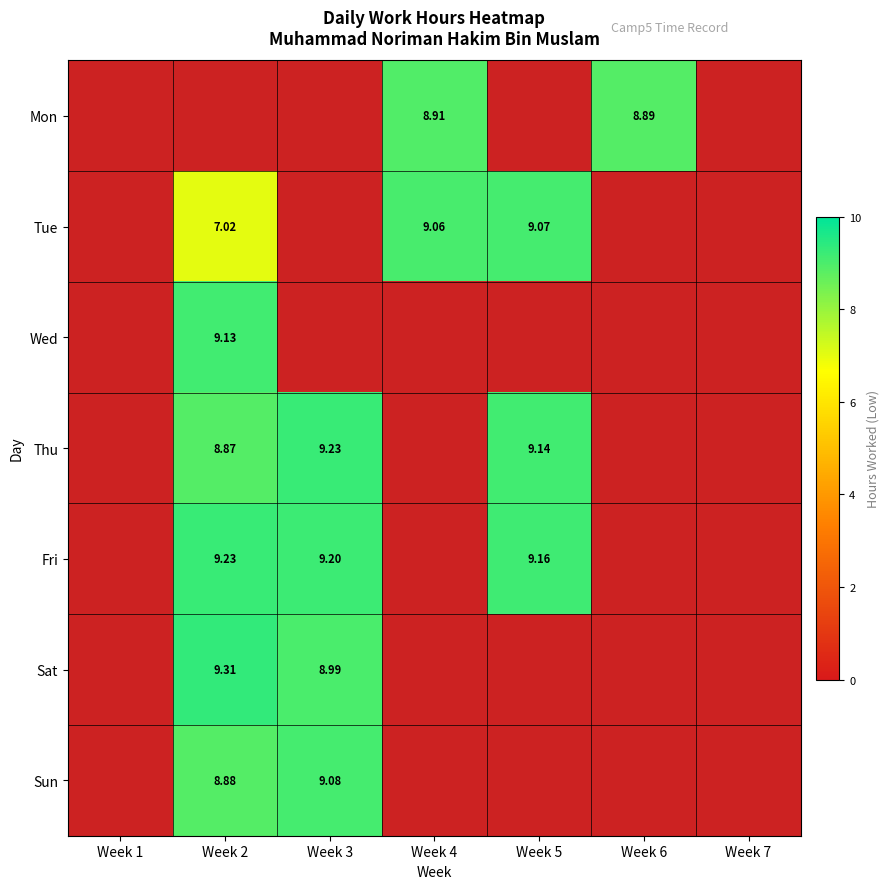

What is the average value of the Fri series?

3.9